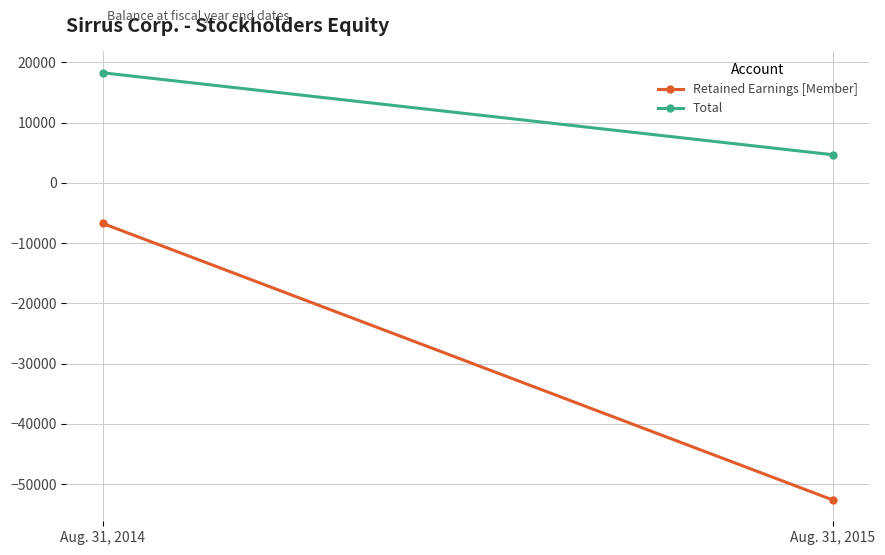

Reading left to right, list all the values displayed in this chart.

Retained Earnings [Member]: -6719	-52605
Total: 18281	4685